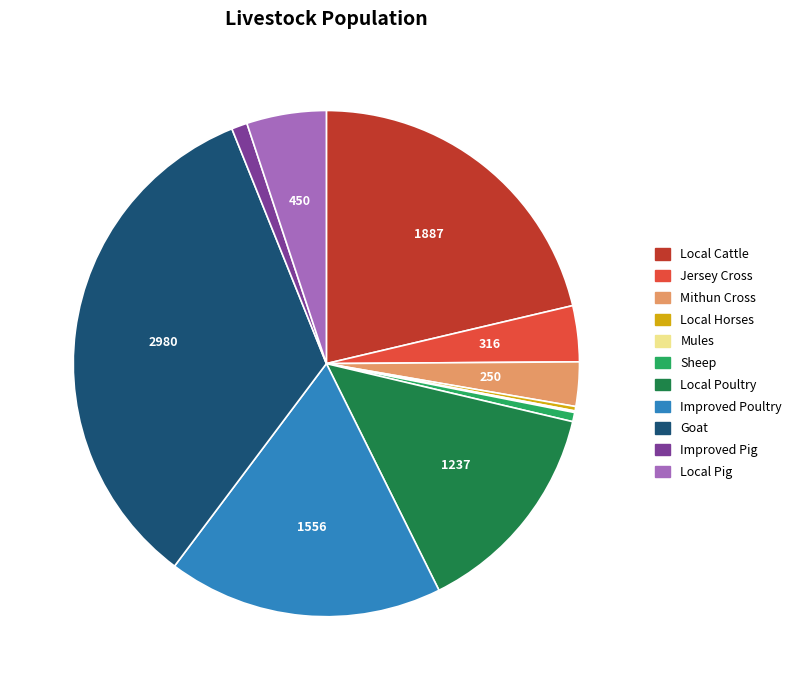

True or false: Improved Pig accounts for 11% of the total.

False